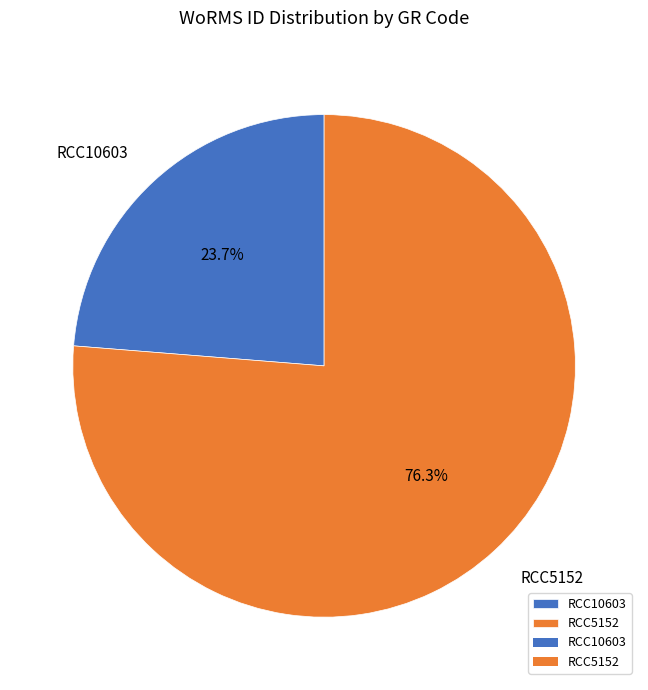

What percentage is the RCC5152 slice, to the nearest percent?

76%